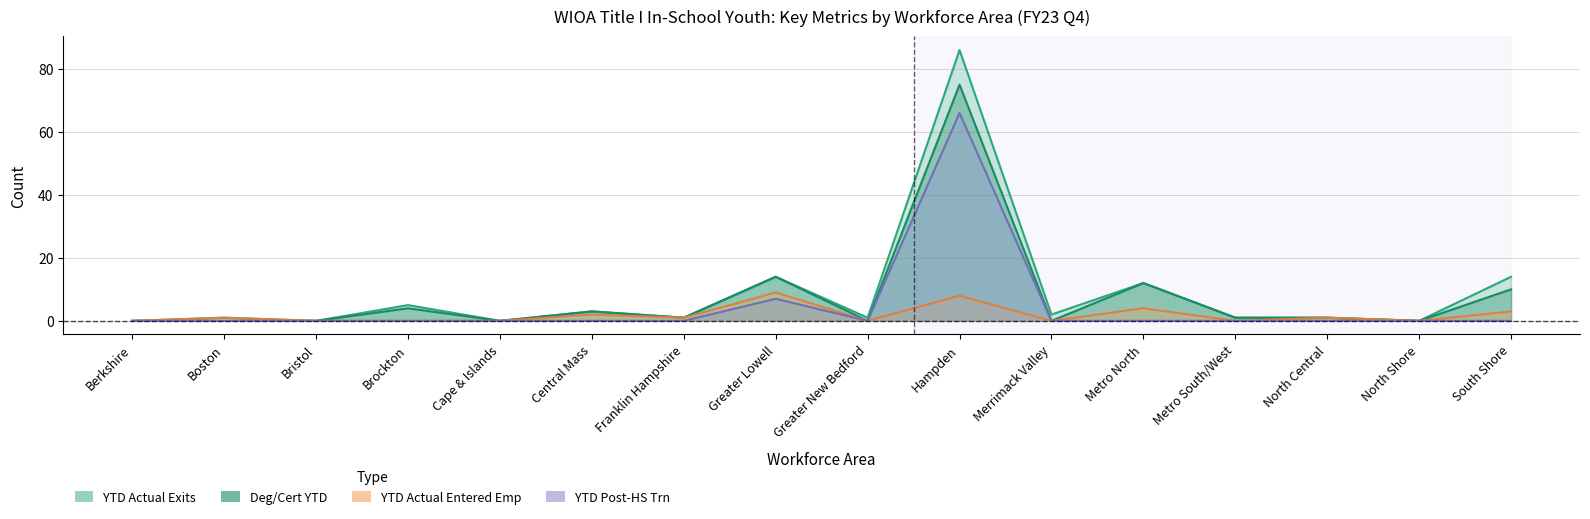

Does the chart display data point markers on the line(s)?

No